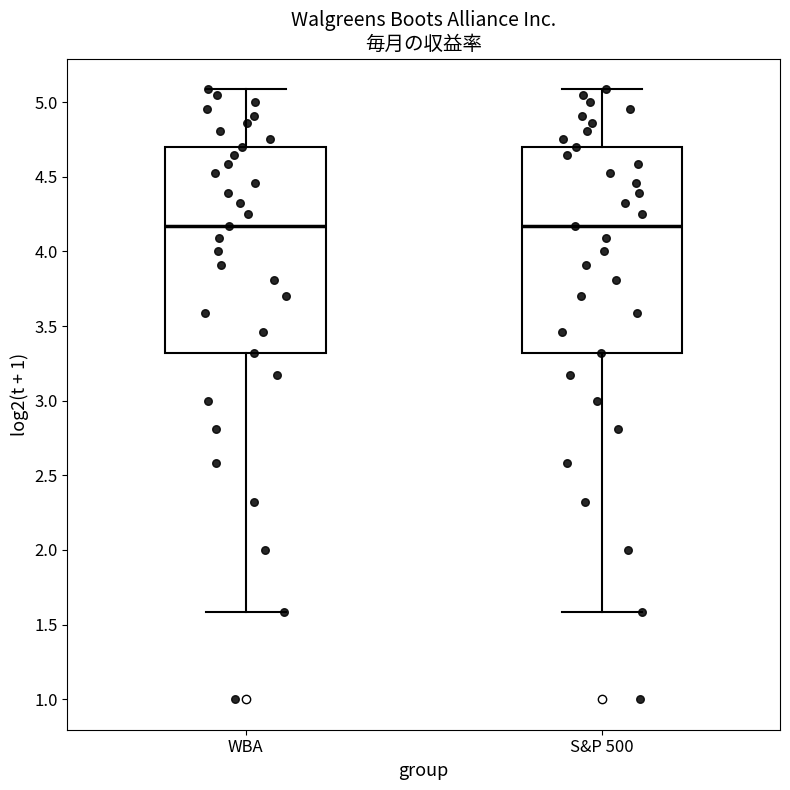

Reading left to right, read every box against the y-axis: the position of its median line, the range the box covers, and the ends of its whiskers. The values are not printed on the chart, so give them approximately, as read against the axis.

WBA: median 4.15, box 3.30 to 4.70, whiskers 1.60 to 5.10
S&P 500: median 4.15, box 3.30 to 4.70, whiskers 1.60 to 5.10